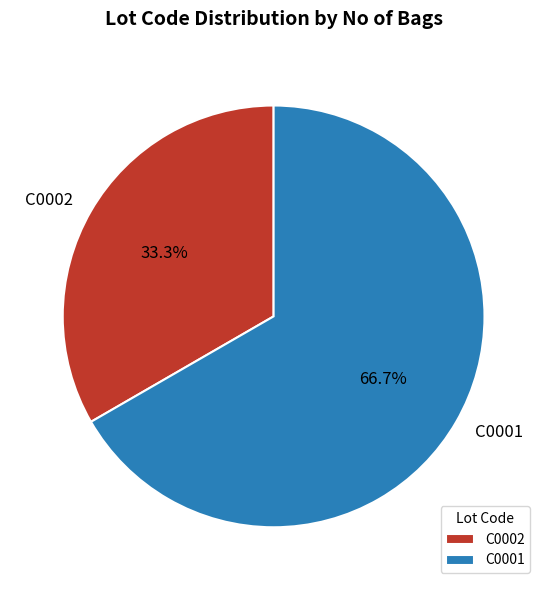

Is the sum of C0001 and C0002 greater than half?

Yes